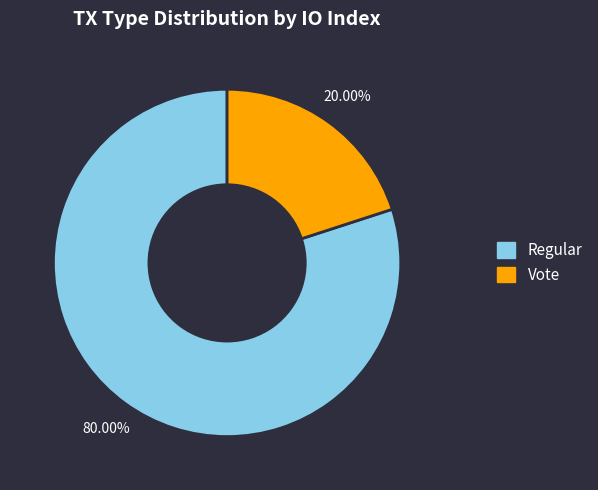

Is Regular the majority of the pie?

Yes